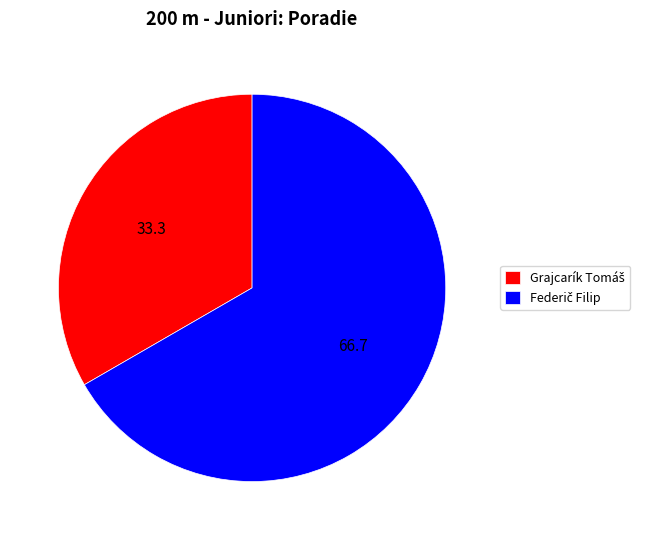

Does any single category account for the majority?

Yes